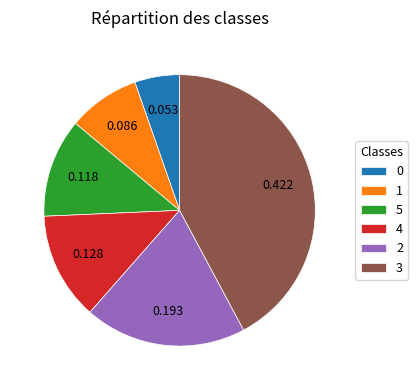

Is there a majority slice in this chart?

No